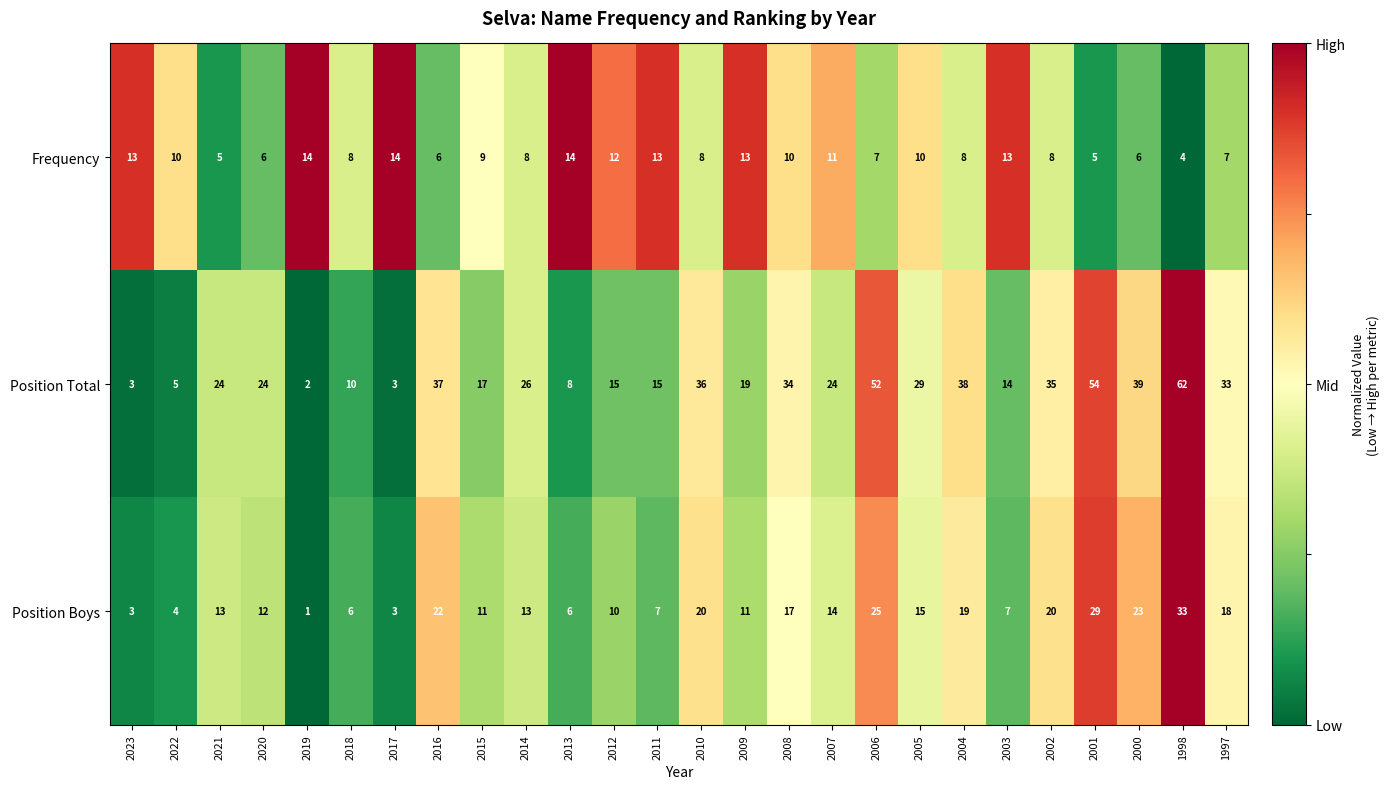

What value does the Frequency series have at 2016?

6